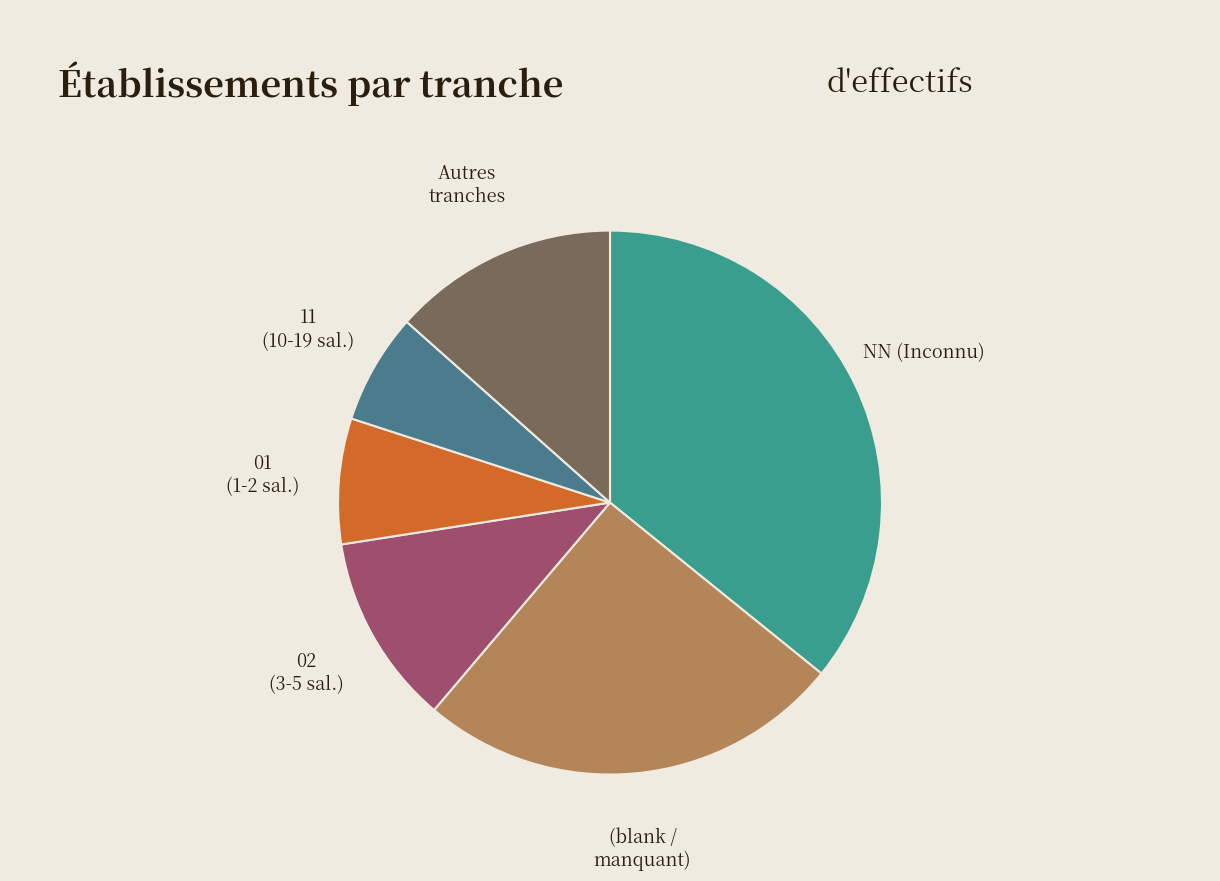

Between Autres tranches and 11 (10-19 sal.), which is larger?

Autres tranches